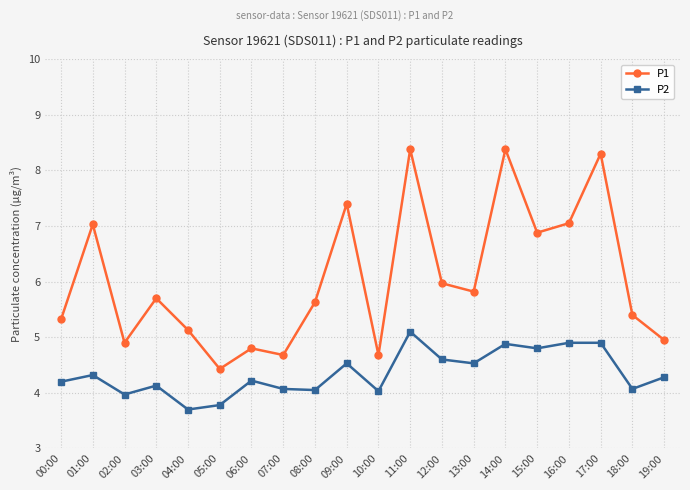

How many series are shown in this chart?

2